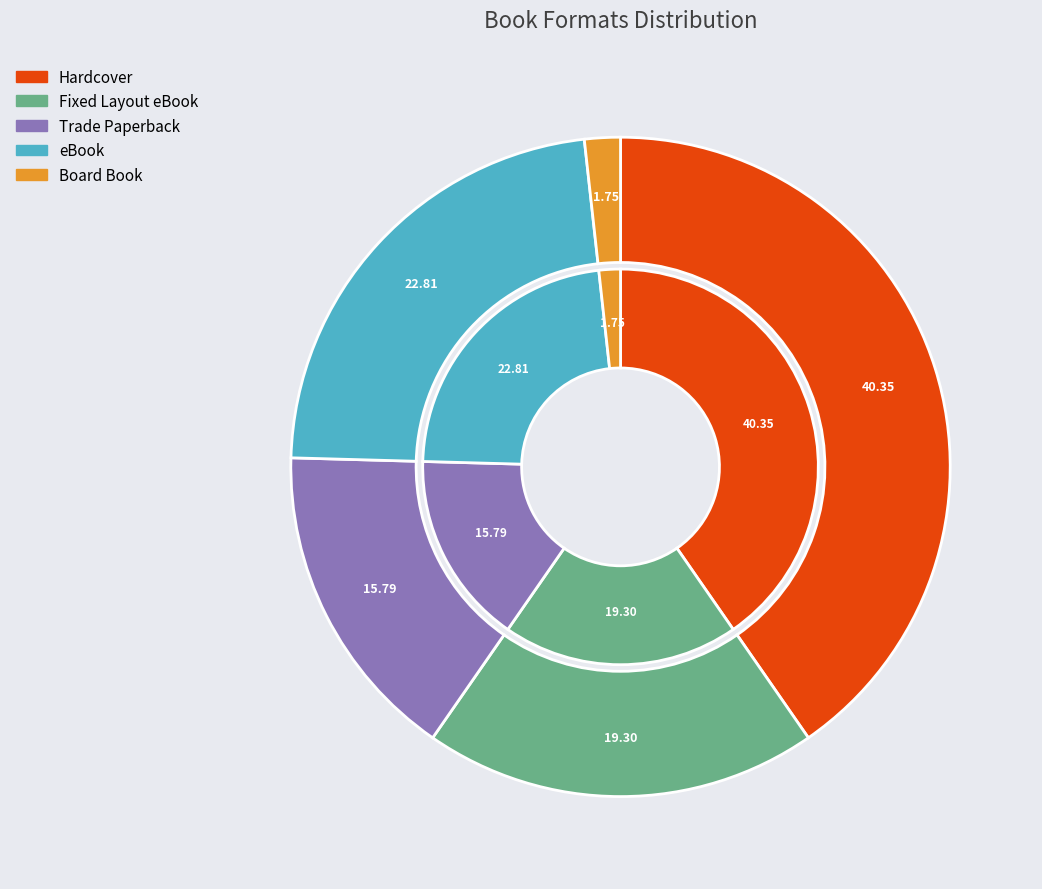

To the nearest percent, what is the average slice percentage?

20%